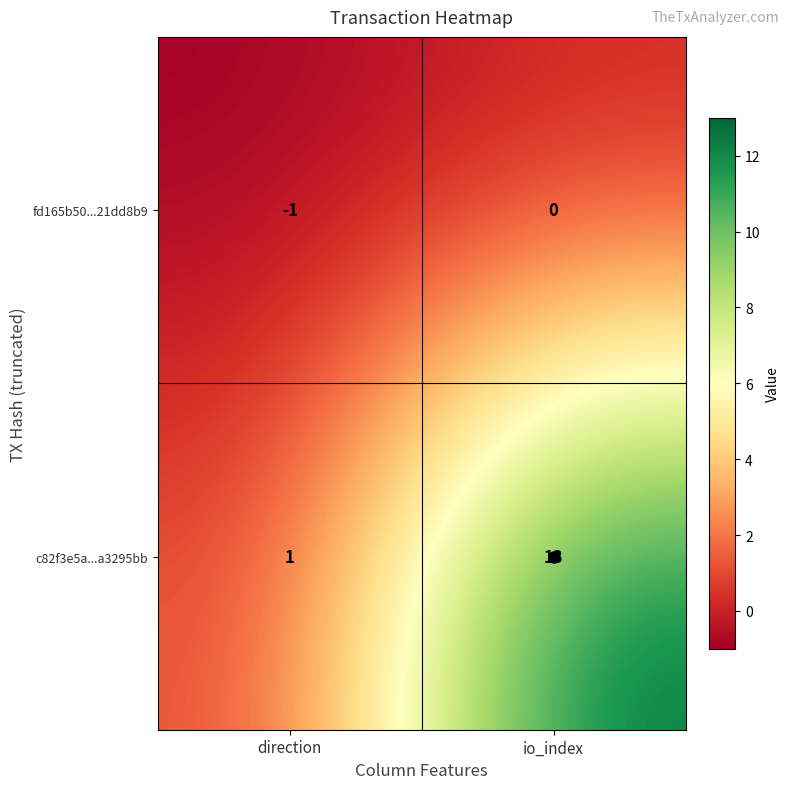

At which label is c82f3e5a...a3295bb closest to 7?

direction